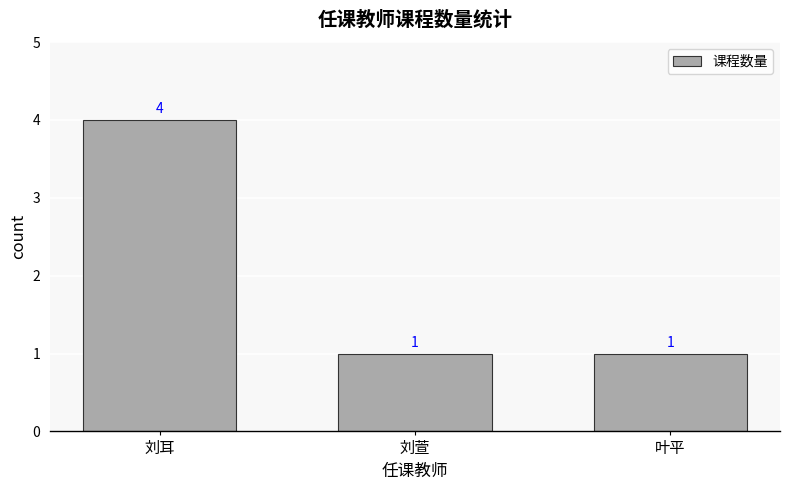

Is it true that the value at 刘耳 is 6?

False